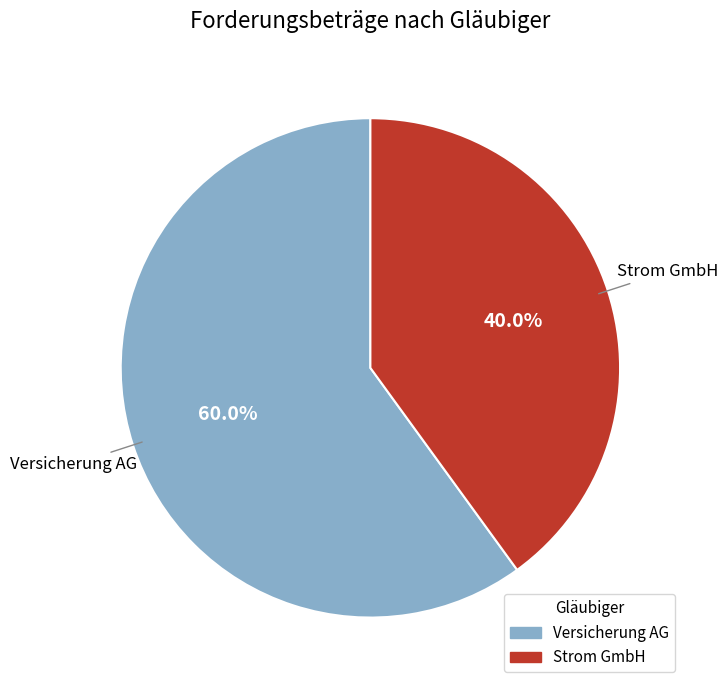

Count the number of slices in the pie.

2